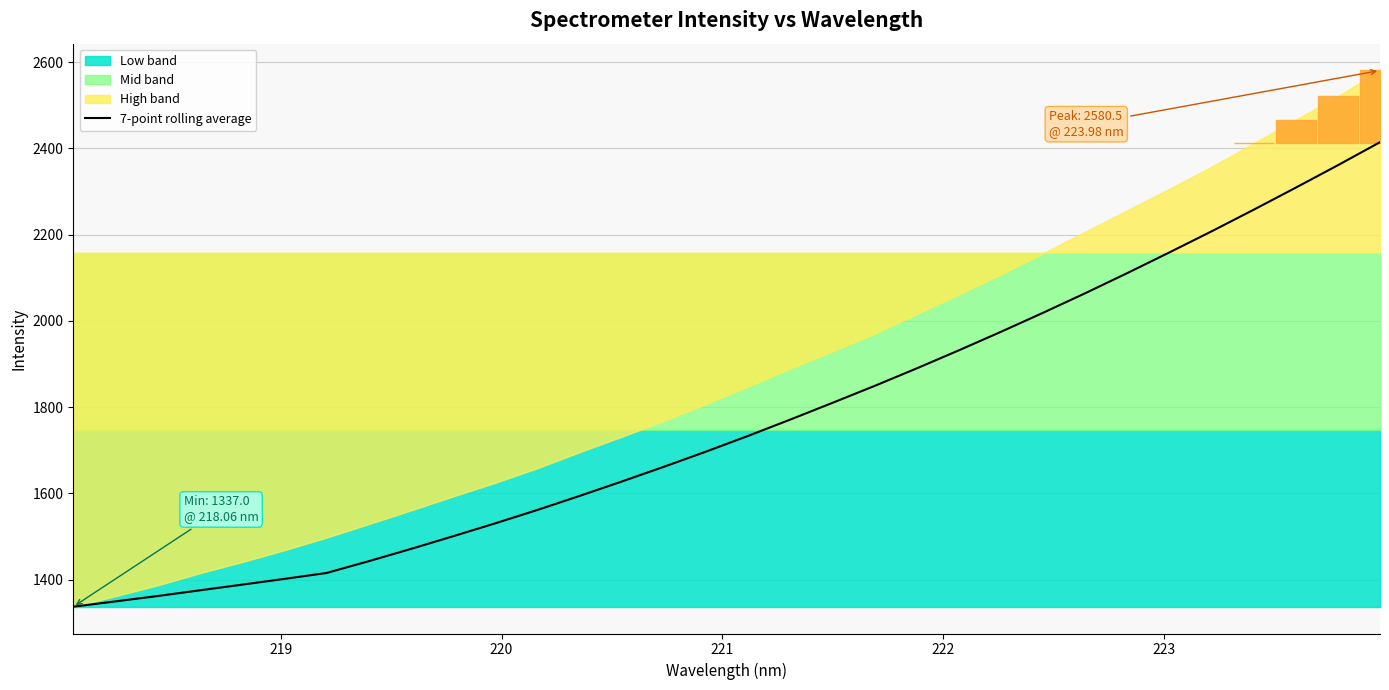

What is the highest value of the 7-point rolling average series?

2414.2